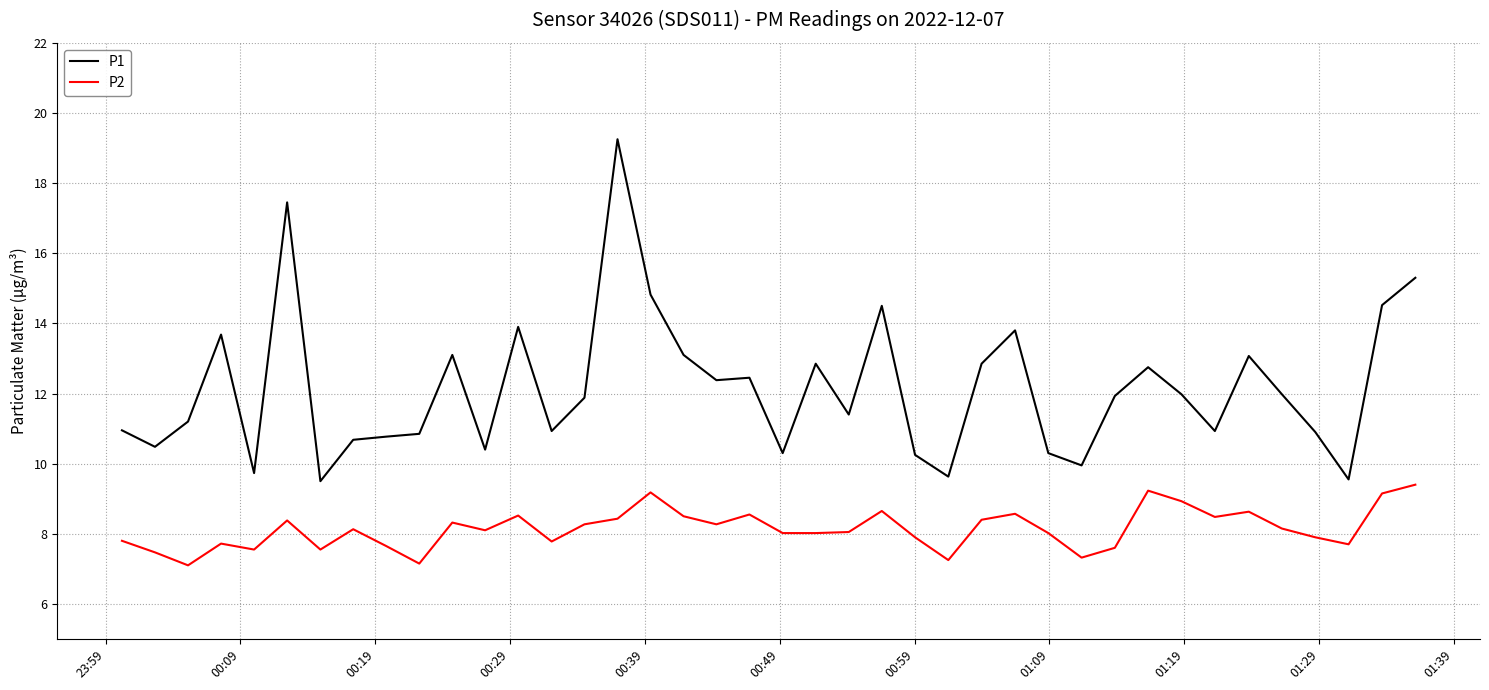

What is the maximum value for P2?

9.4